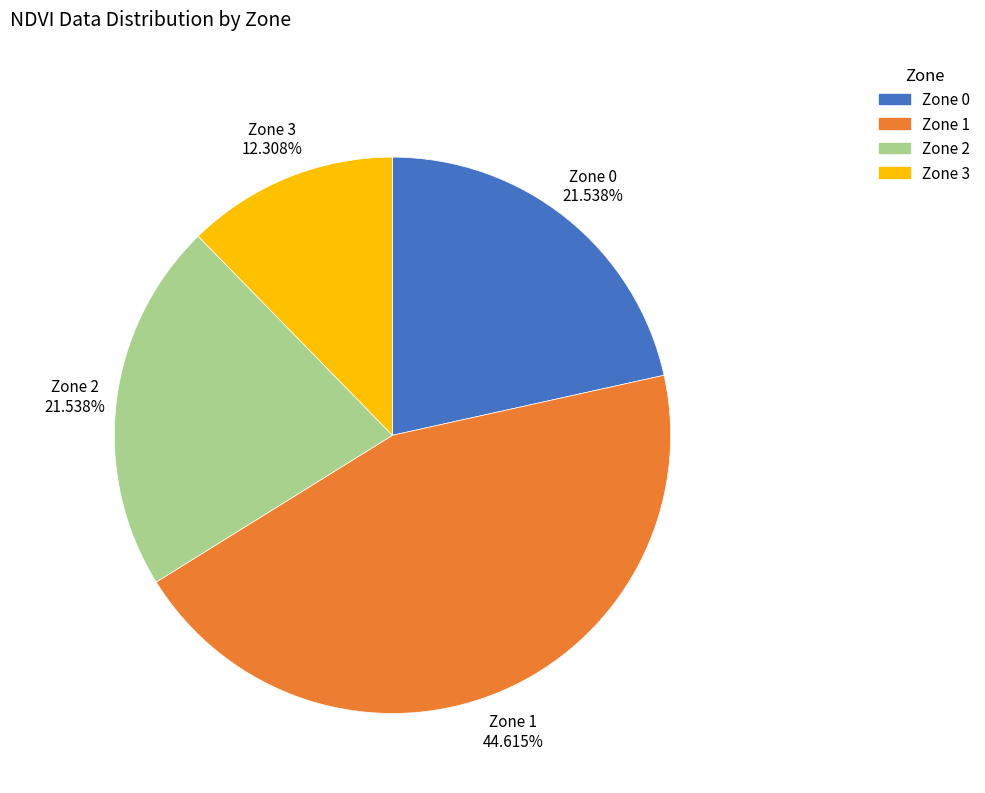

How many segments does this pie chart have?

4